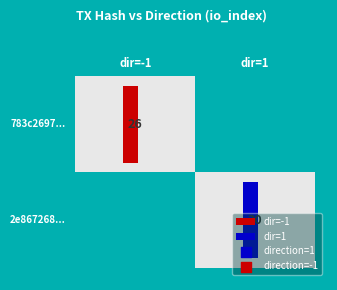

Reading left to right, list all the values displayed in this chart.

783c2697760432f5aaa13bf9ad95245e9d004cb: direction=-1	io_index=26
2e867268ca9ac5c7e1121790cc74156b37e6010: direction=1	io_index=30